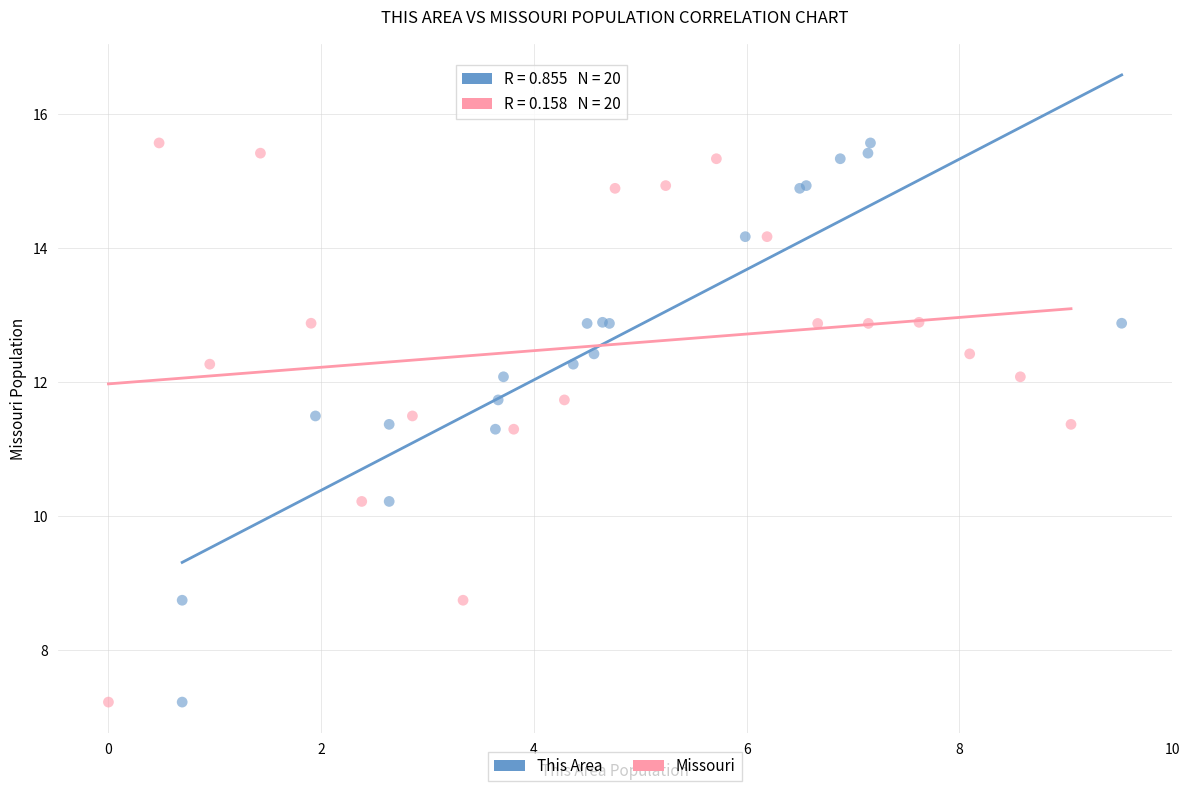

What are all the series names shown in the legend?

This Area, Missouri